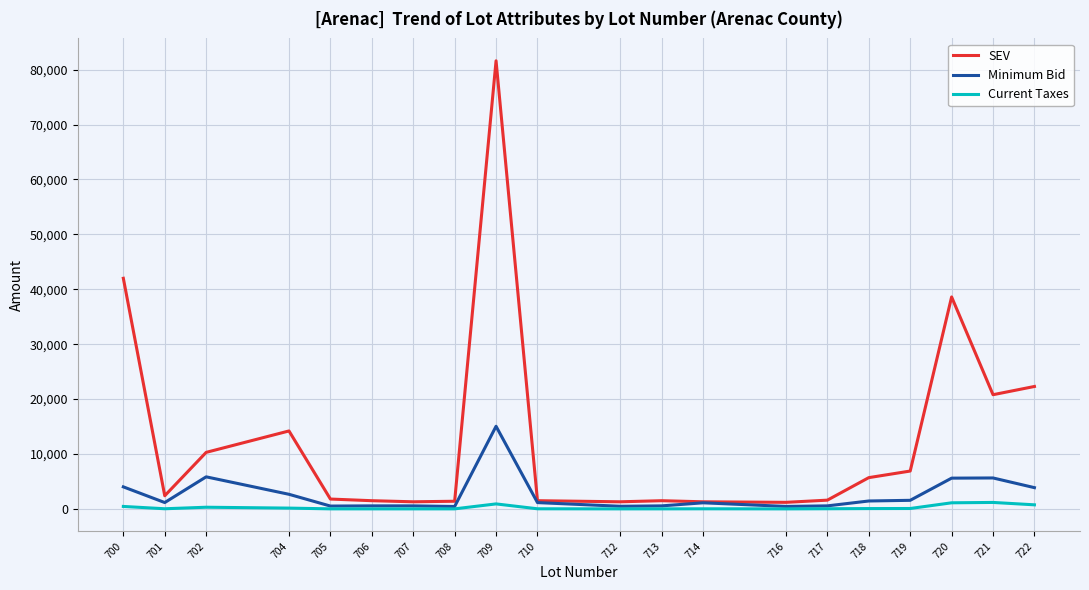

What is the greatest value displayed?

81600.0